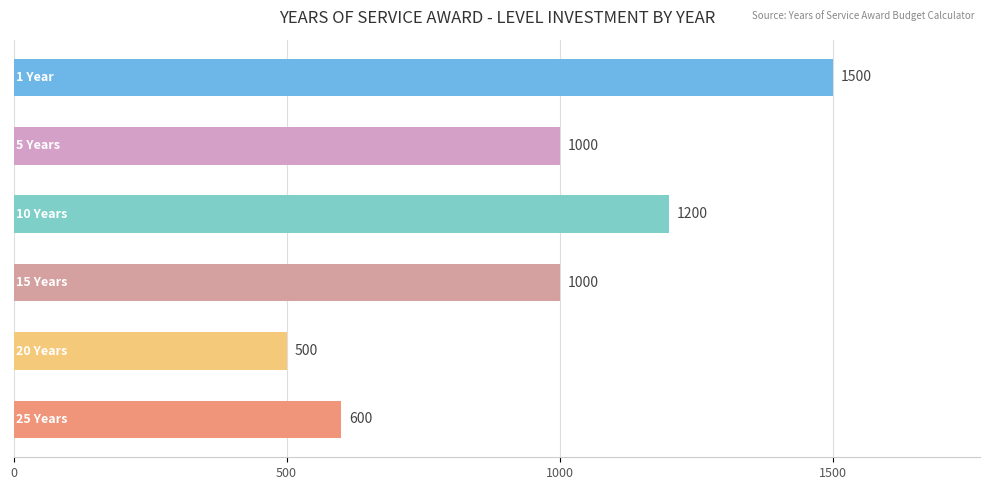

Count the values in the range 600 to 1200.

4